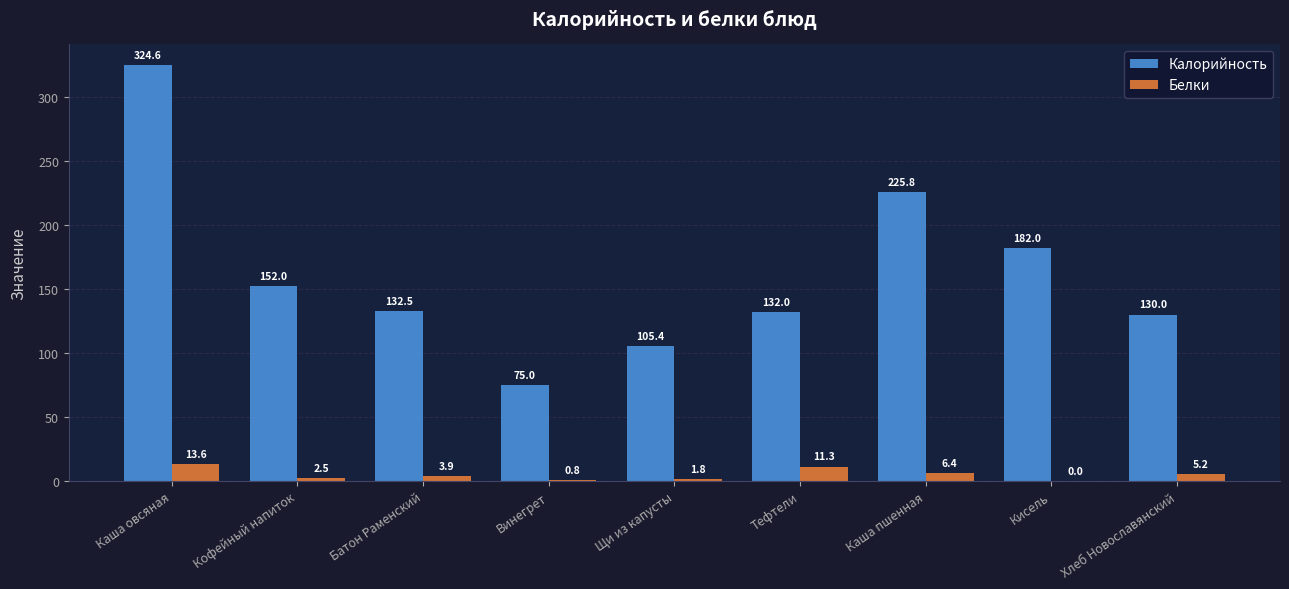

Reading left to right, what are all the values shown in this chart?

Калорийность: 324.6	152.0	132.5	75.0	105.4	132.0	225.8	182.0	130.0
Белки: 13.6	2.5	3.9	0.8	1.8	11.3	6.4	0.0	5.2